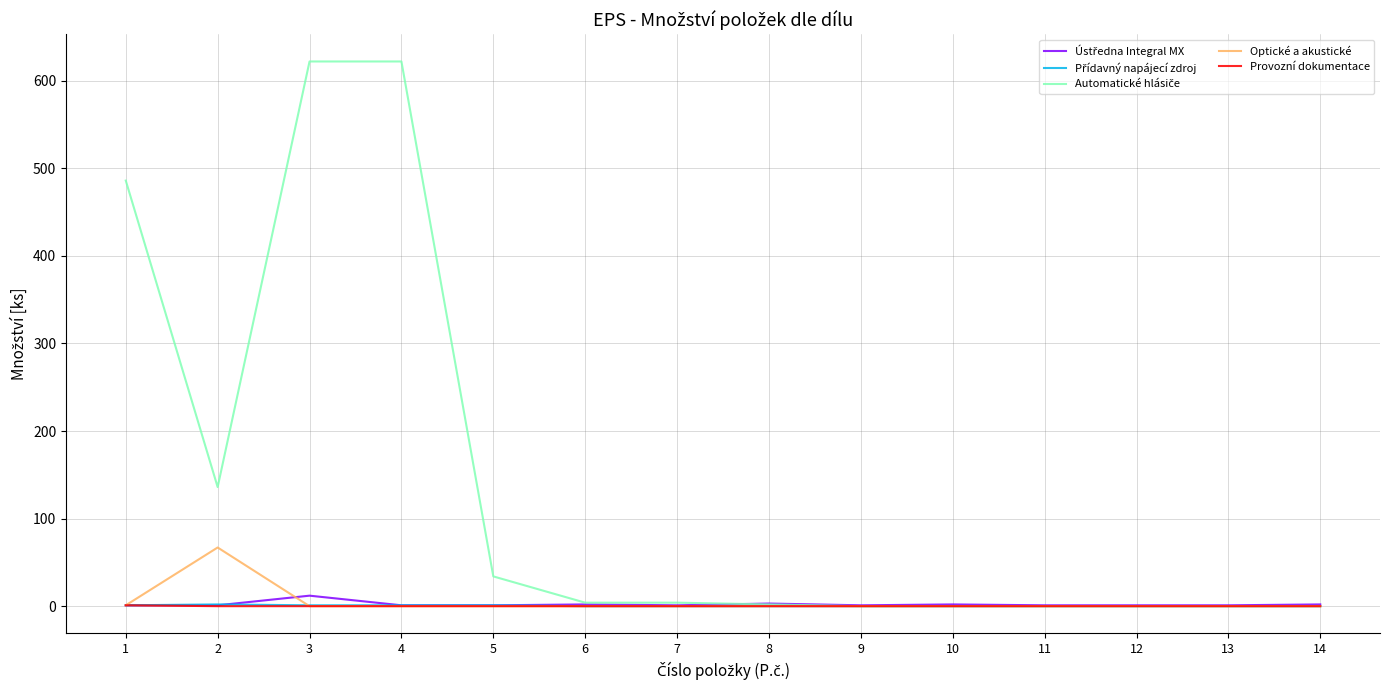

What is the average value of the Optické a akustické series?

5